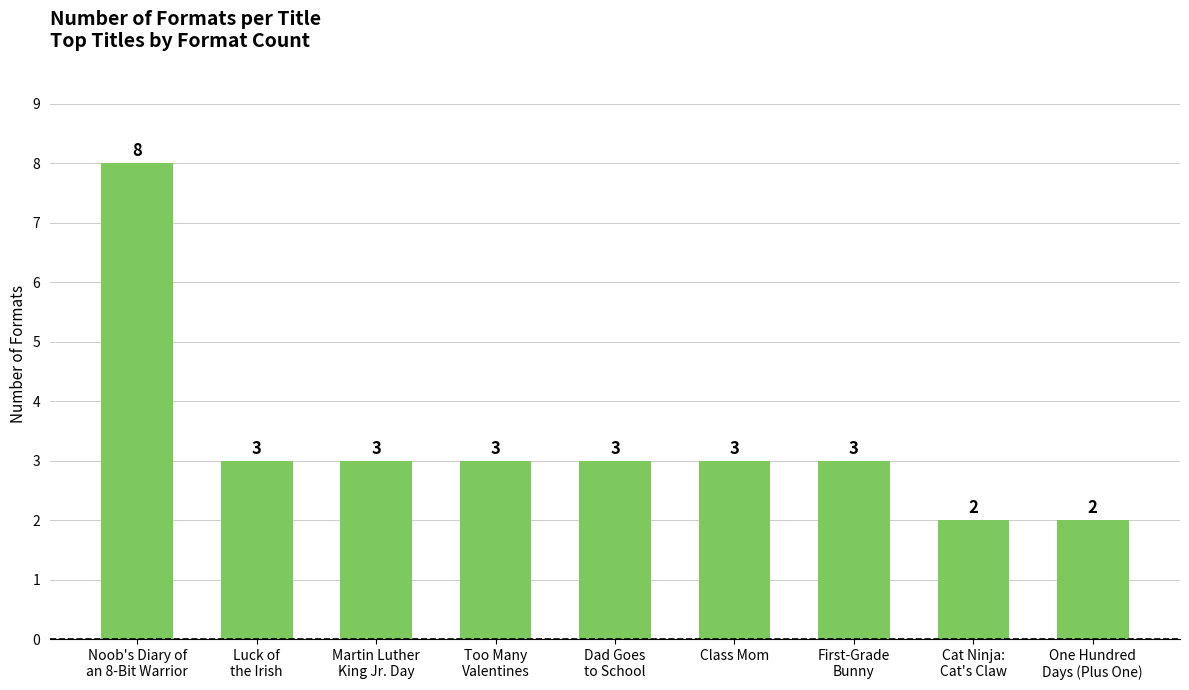

Approximately how many times larger is the value at First-Grade
Bunny compared to Cat Ninja:
Cat's Claw?

1.5